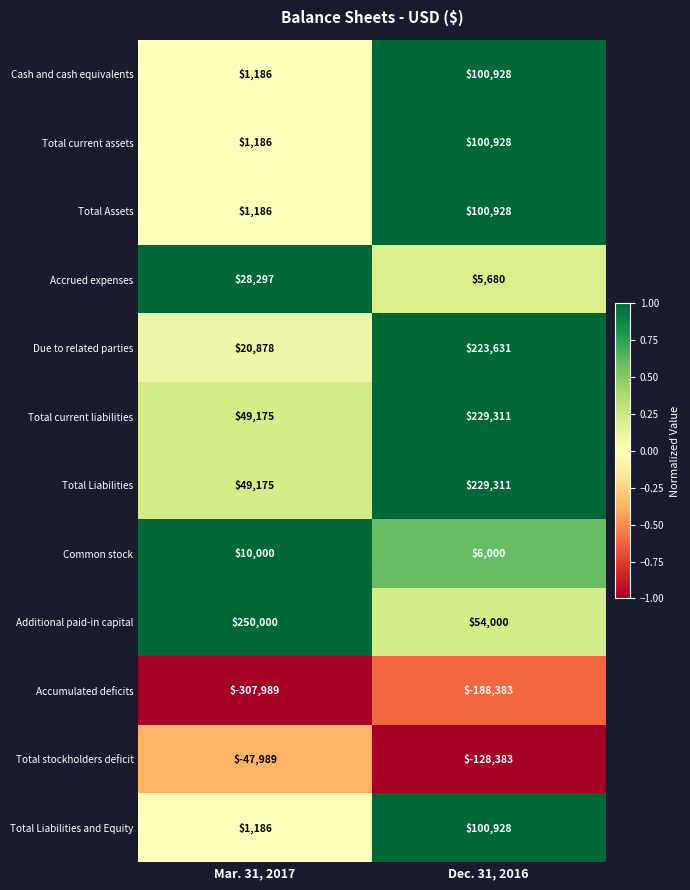

What is the difference between the highest and lowest values at Dec. 31, 2016?

417694